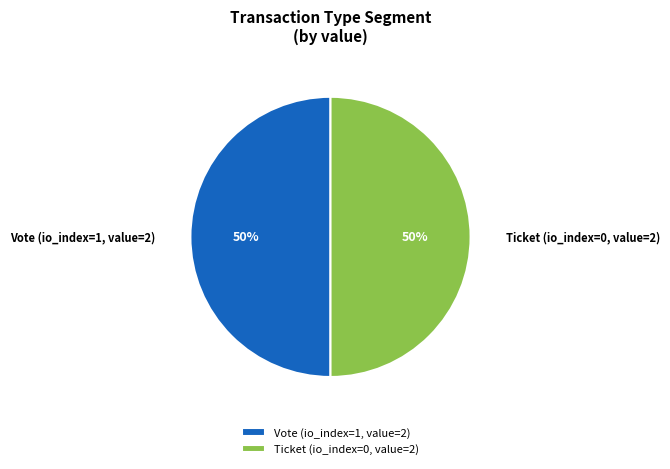

To the nearest percent, what is the difference between the Vote and Ticket slice percentages?

0%